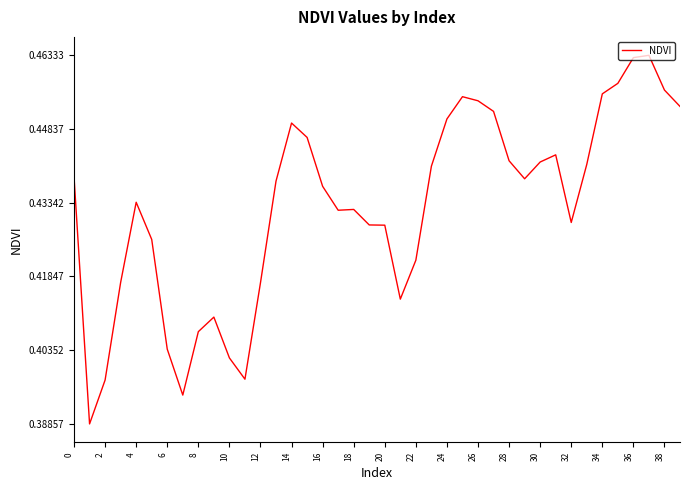

Is this an area chart (filled region under the line)?

No